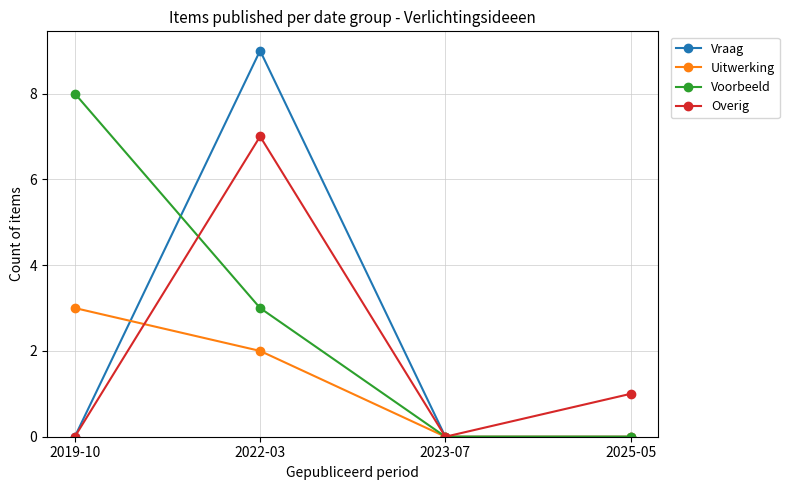

What is the maximum value for Voorbeeld?

8